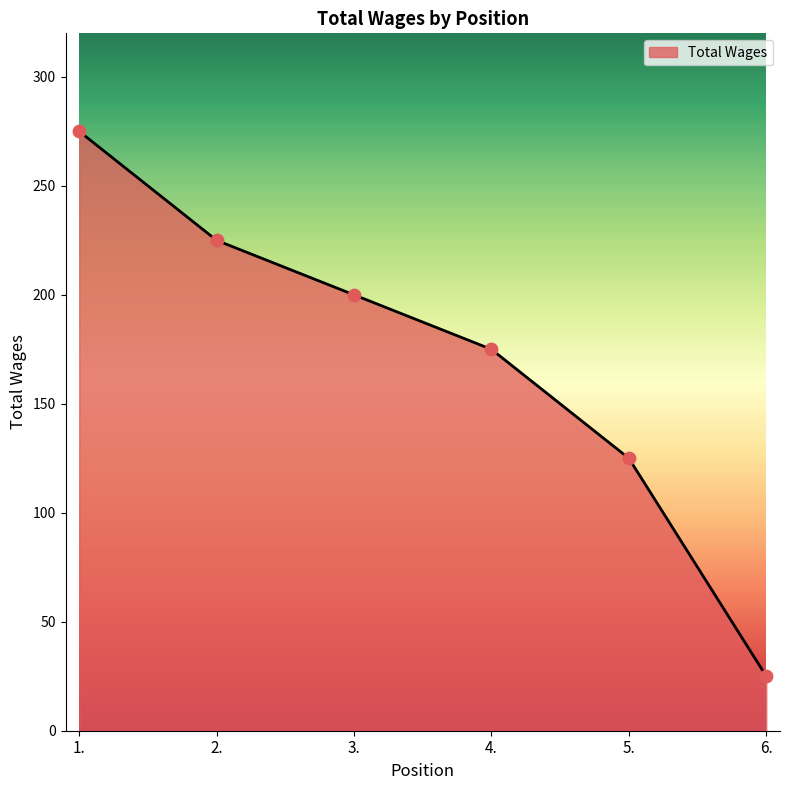

Approximately how many times larger is the value at 5. compared to 2.?

0.6